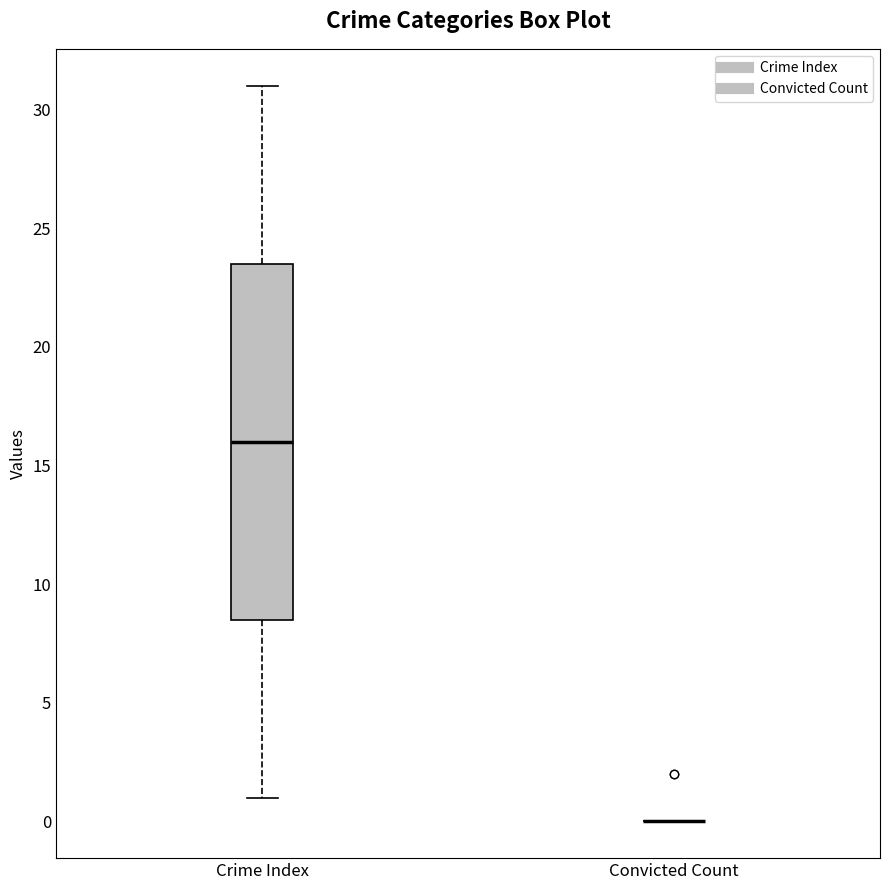

Where is the upper edge of the box for Crime Index on the y-axis? The values are not printed on the chart, so give them approximately, as read against the axis.

23.5